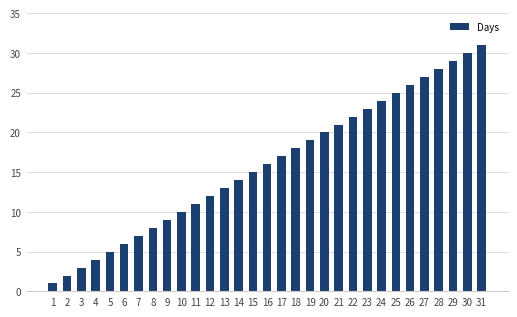

Between 1 and 23, which is larger?

23